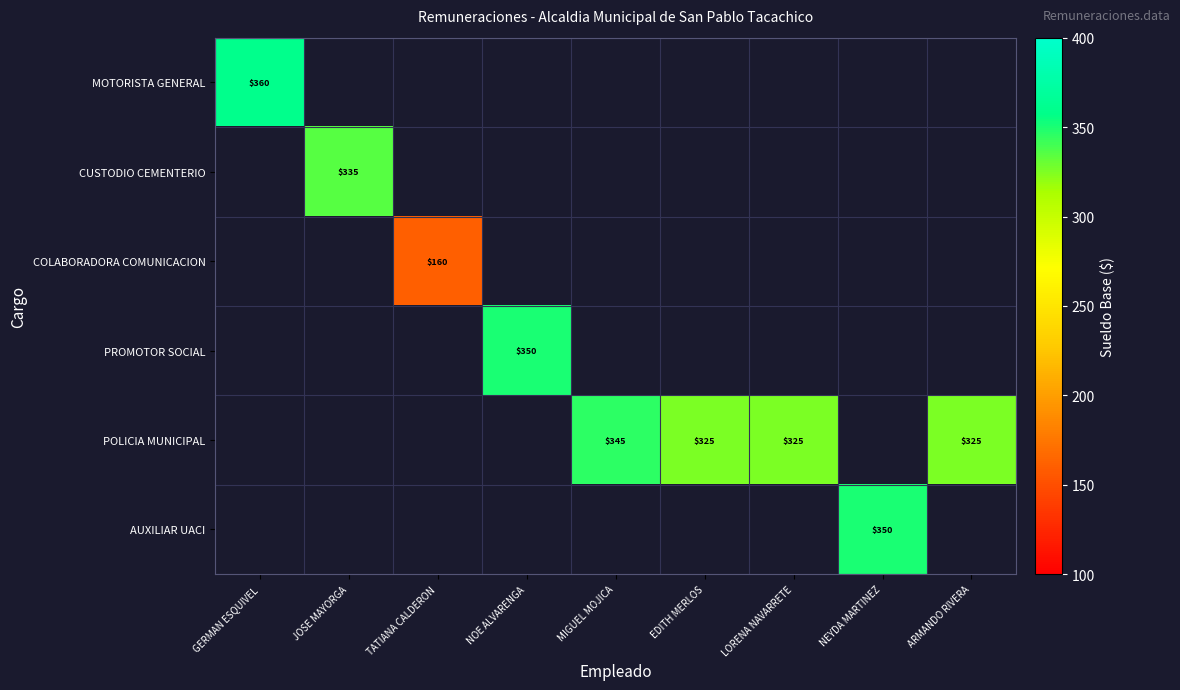

Which category has the lowest value across all series?

TATIANA CALDERON